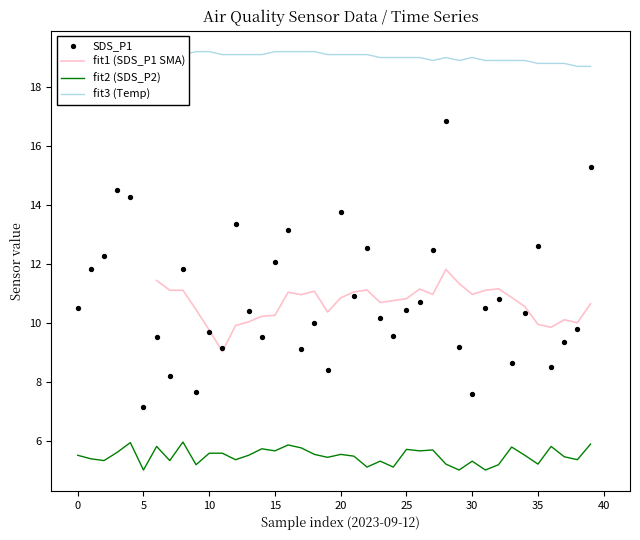

Which series reaches the minimum Y coordinate?

SDS_P2